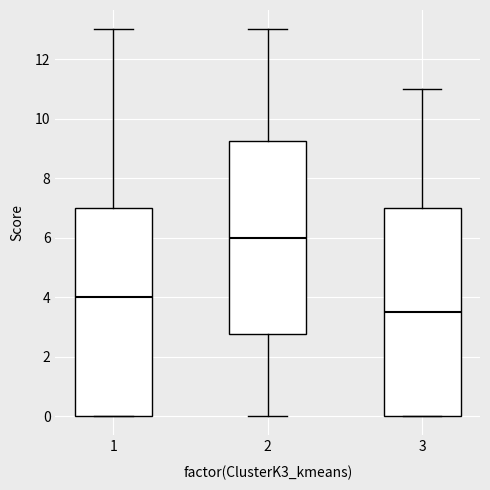

Reading left to right, read every box against the y-axis: the position of its median line, the range the box covers, and the ends of its whiskers. The values are not printed on the chart, so give them approximately, as read against the axis.

1: median 4.0, box 0.0 to 7.0, whiskers 0.0 to 13.0
2: median 6.0, box 2.8 to 9.2, whiskers 0.0 to 13.0
3: median 3.6, box 0.0 to 7.0, whiskers 0.0 to 11.0